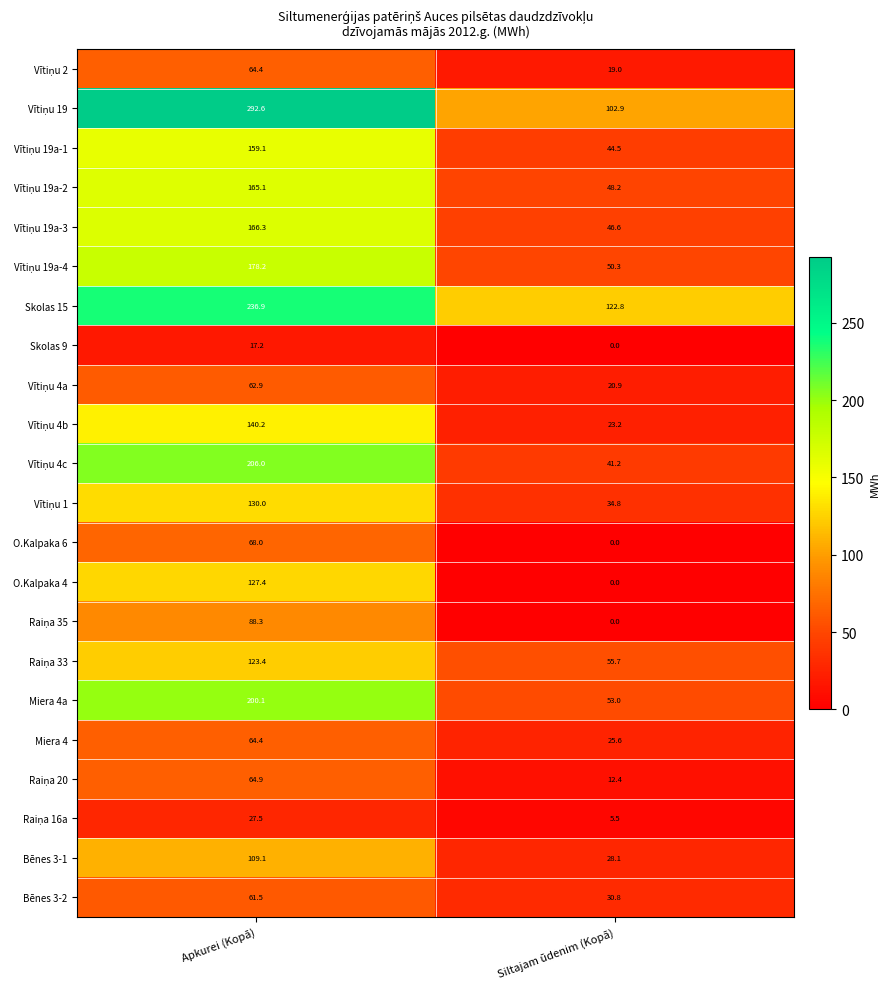

Count the number of data series in this chart.

22